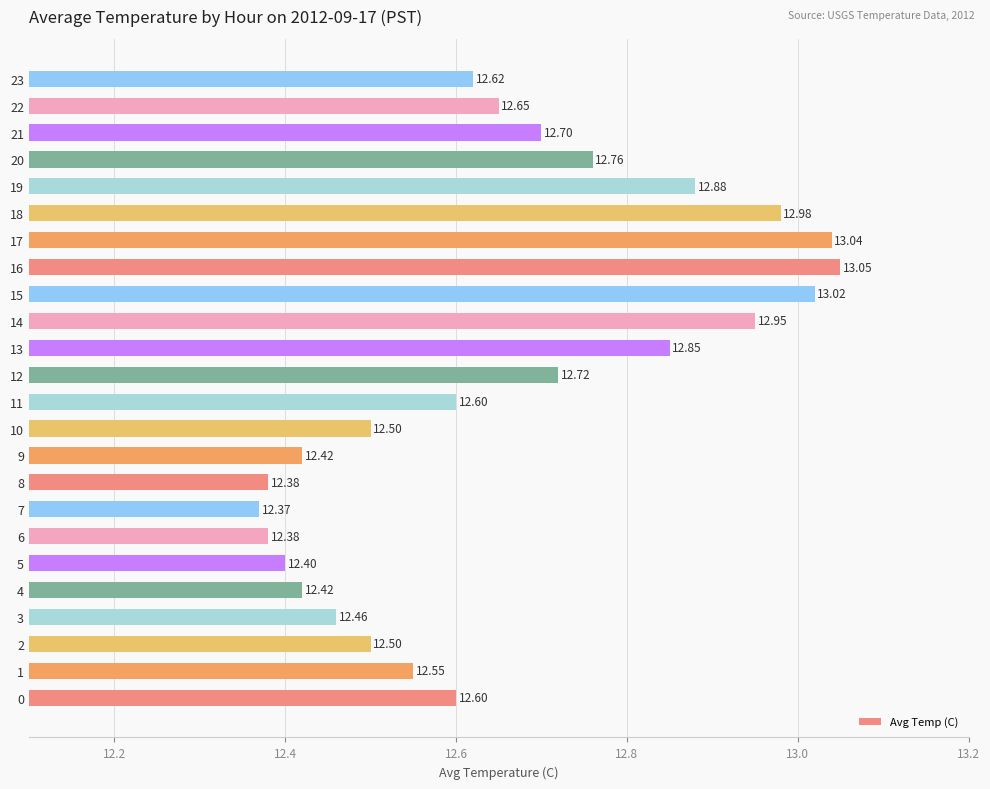

What is the difference between the maximum and minimum values?

0.7